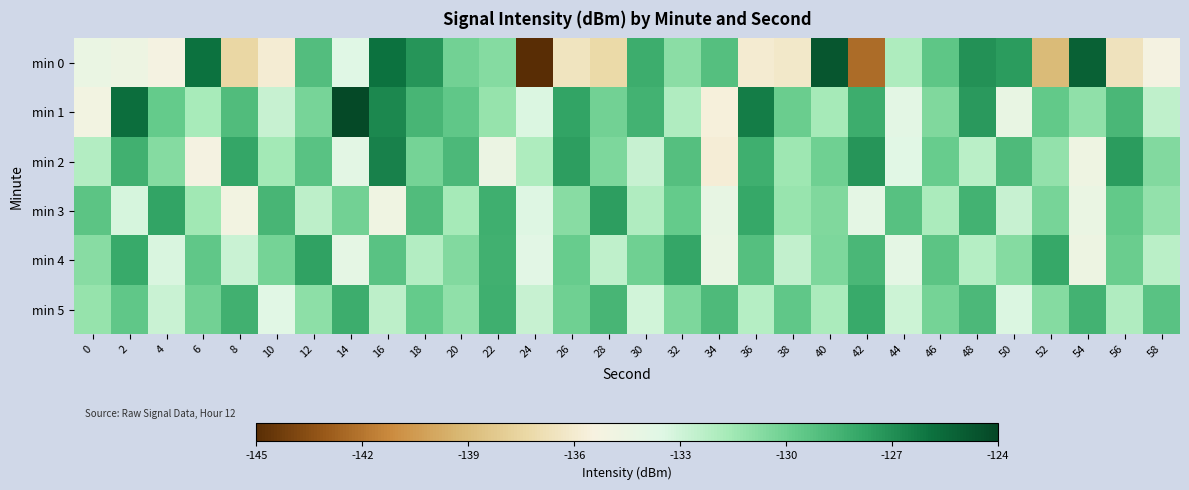

Reading right to left, list all the values displayed in this chart.

min 0: 58=-135.2	56=-136.6	54=-125.2	52=-139.0	50=-127.5	48=-127.1	46=-129.4	44=-131.9	42=-142.4	40=-124.7	38=-136.2	36=-135.9	34=-129.1	32=-130.8	30=-128.2	28=-137.3	26=-136.5	24=-145.1	22=-130.6	20=-130.1	18=-127.2	16=-126.0	14=-133.5	12=-129.0	10=-135.8	8=-137.4	6=-125.9	4=-135.2	2=-134.6	0=-134.4
min 1: 58=-132.5	56=-128.7	54=-131.0	52=-129.6	50=-134.2	48=-127.4	46=-130.5	44=-133.8	42=-128.2	40=-131.7	38=-129.9	36=-126.3	34=-135.6	32=-132.0	30=-128.5	28=-130.1	26=-127.8	24=-133.4	22=-131.2	20=-129.5	18=-128.7	16=-126.8	14=-124.2	12=-130.3	10=-132.8	8=-129.0	6=-131.8	4=-129.7	2=-125.7	0=-135.1
min 2: 58=-130.6	56=-127.5	54=-134.7	52=-131.1	50=-128.9	48=-132.3	46=-129.8	44=-133.6	42=-127.2	40=-130.0	38=-131.4	36=-128.3	34=-135.8	32=-129.1	30=-132.7	28=-130.4	26=-127.6	24=-131.9	22=-134.5	20=-128.8	18=-130.2	16=-126.5	14=-133.8	12=-129.3	10=-131.6	8=-127.9	6=-135.2	4=-130.7	2=-128.4	0=-132.1
min 3: 58=-131.1	56=-129.6	54=-134.4	52=-130.3	50=-132.7	48=-128.5	46=-131.8	44=-129.2	42=-133.9	40=-130.5	38=-131.3	36=-128.0	34=-134.1	32=-129.7	30=-132.0	28=-127.6	26=-130.8	24=-133.5	22=-128.3	20=-131.7	18=-129.0	16=-134.8	14=-130.1	12=-132.4	10=-128.6	8=-135.0	6=-131.5	4=-127.8	2=-133.2	0=-129.4
min 4: 58=-132.3	56=-129.9	54=-134.6	52=-128.0	50=-130.7	48=-132.2	46=-129.4	44=-133.9	42=-128.7	40=-130.4	38=-132.6	36=-129.1	34=-134.3	32=-127.9	30=-130.0	28=-132.5	26=-129.8	24=-133.7	22=-128.4	20=-130.6	18=-132.1	16=-129.3	14=-134.0	12=-127.7	10=-130.2	8=-132.8	6=-129.5	4=-133.3	2=-128.1	0=-130.8
min 5: 58=-129.3	56=-132.0	54=-128.5	52=-130.7	50=-133.4	48=-128.8	46=-130.2	44=-132.9	42=-128.1	40=-131.8	38=-129.5	36=-132.2	34=-128.9	32=-130.4	30=-133.1	28=-128.6	26=-130.0	24=-132.7	22=-128.3	20=-131.0	18=-129.7	16=-132.4	14=-128.2	12=-130.9	10=-133.6	8=-128.4	6=-130.1	4=-132.8	2=-129.5	0=-131.2